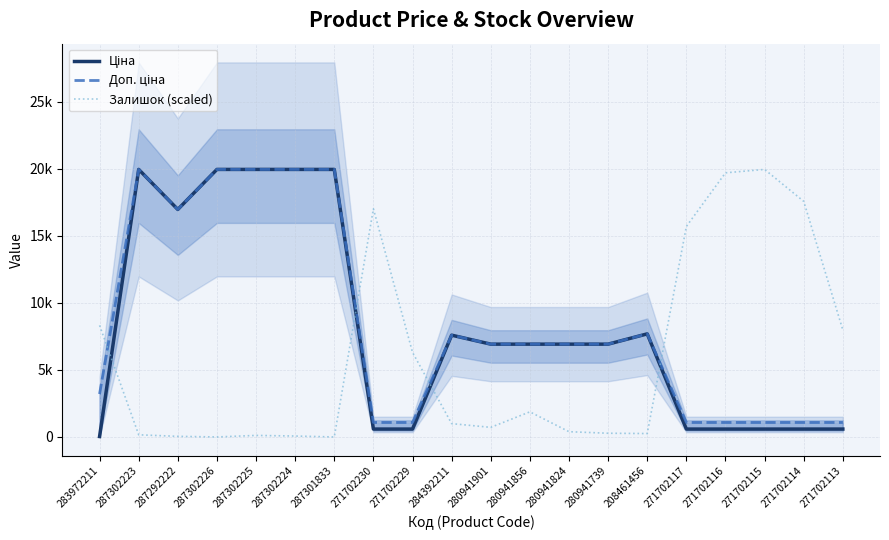

What is the greatest value displayed?

19964.2